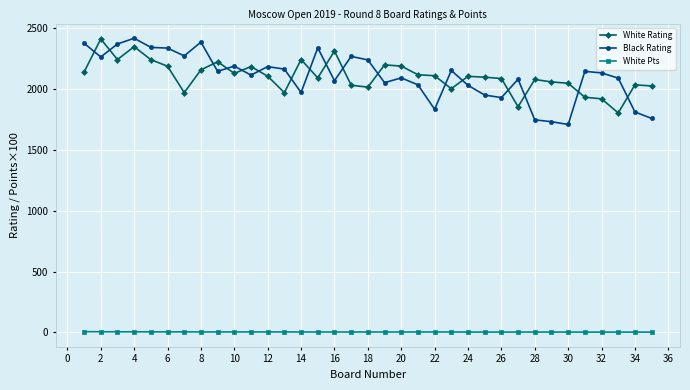

How many distinct data groups are displayed?

3